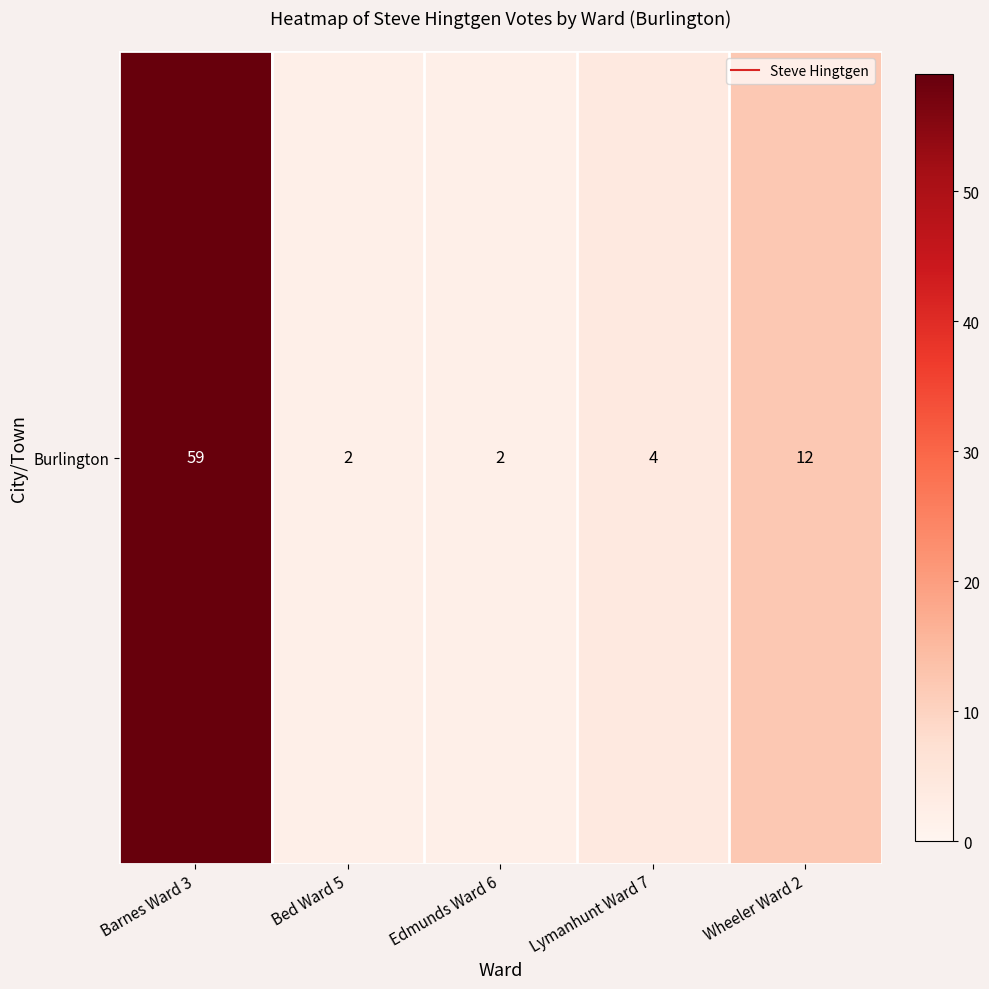

What is the ratio of the value at Lymanhunt Ward 7 to the value at Edmunds Ward 6?

2.0